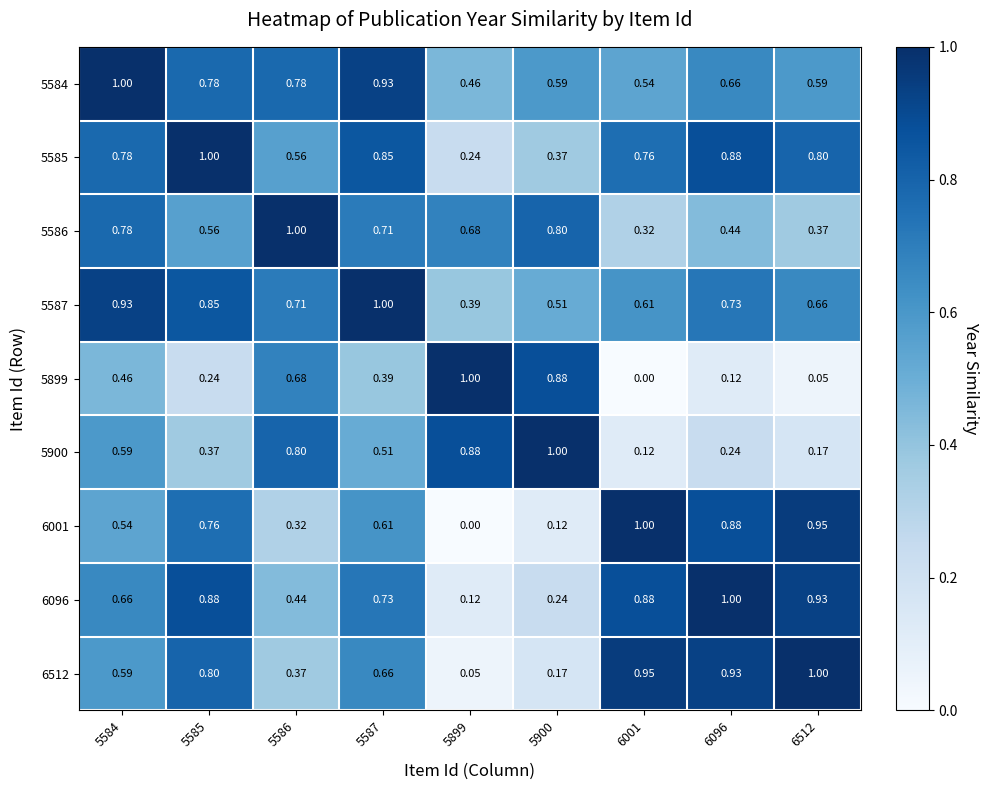

Is the value of 5585 at 5900 greater than the value of 5900 at 5586?

No